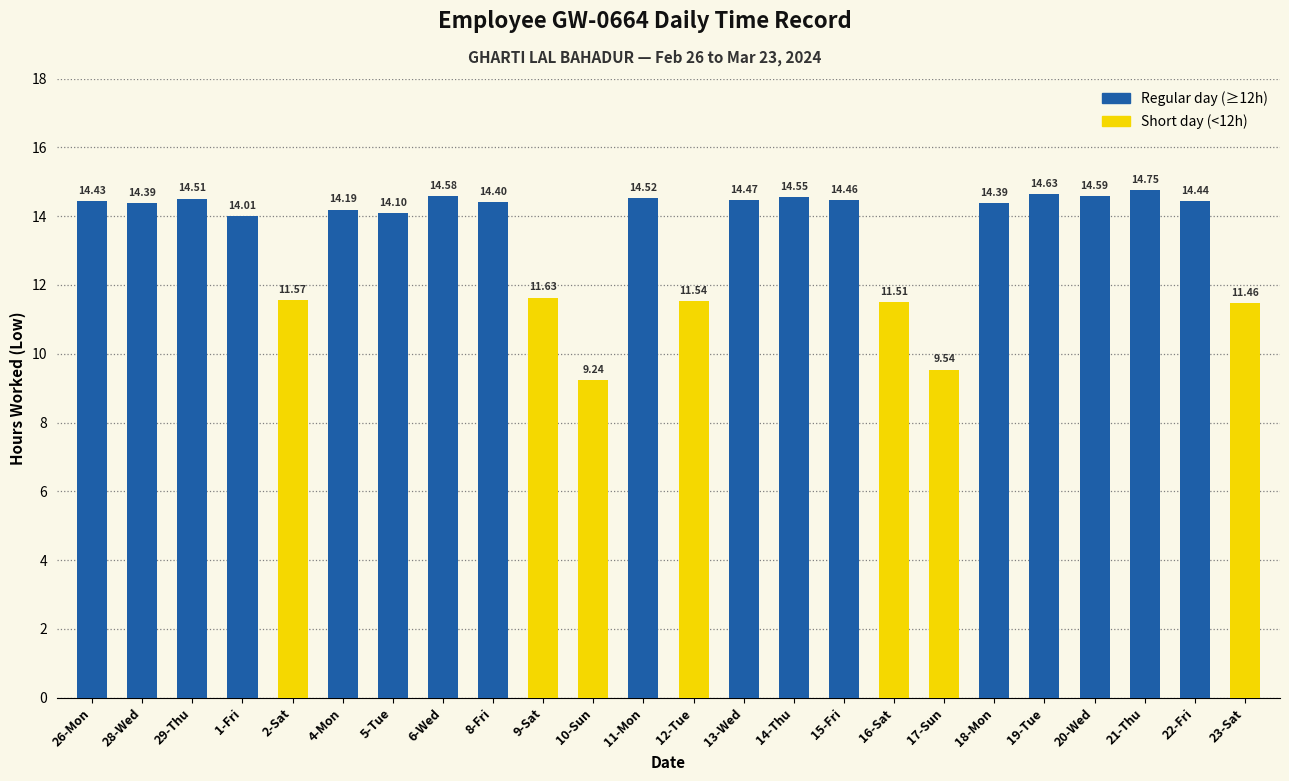

Does the chart contain stacked bars?

No